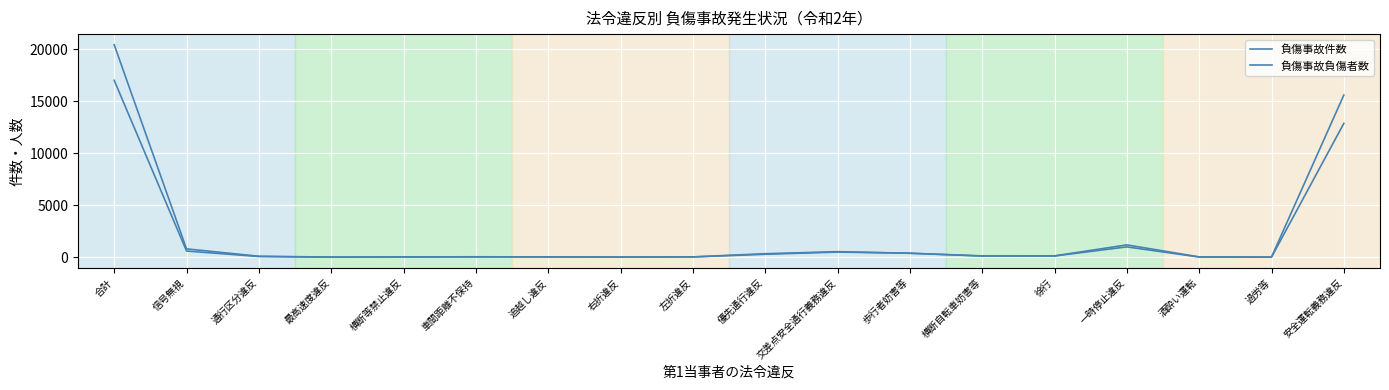

Which series has the largest total across all categories?

負傷事故負傷者数